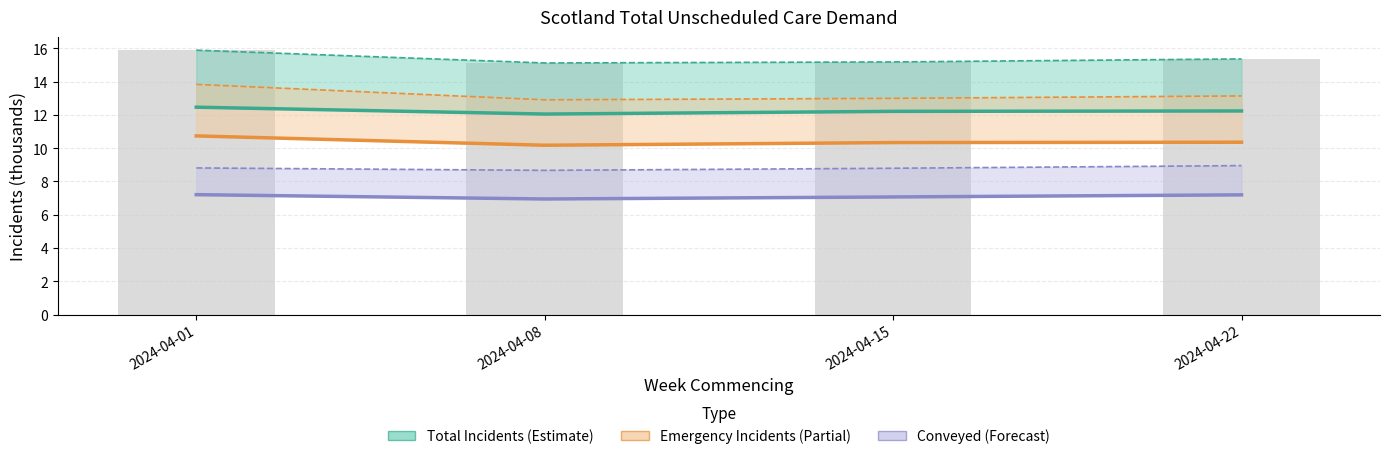

Which series has the largest range (max minus min)?

Emergency Incidents